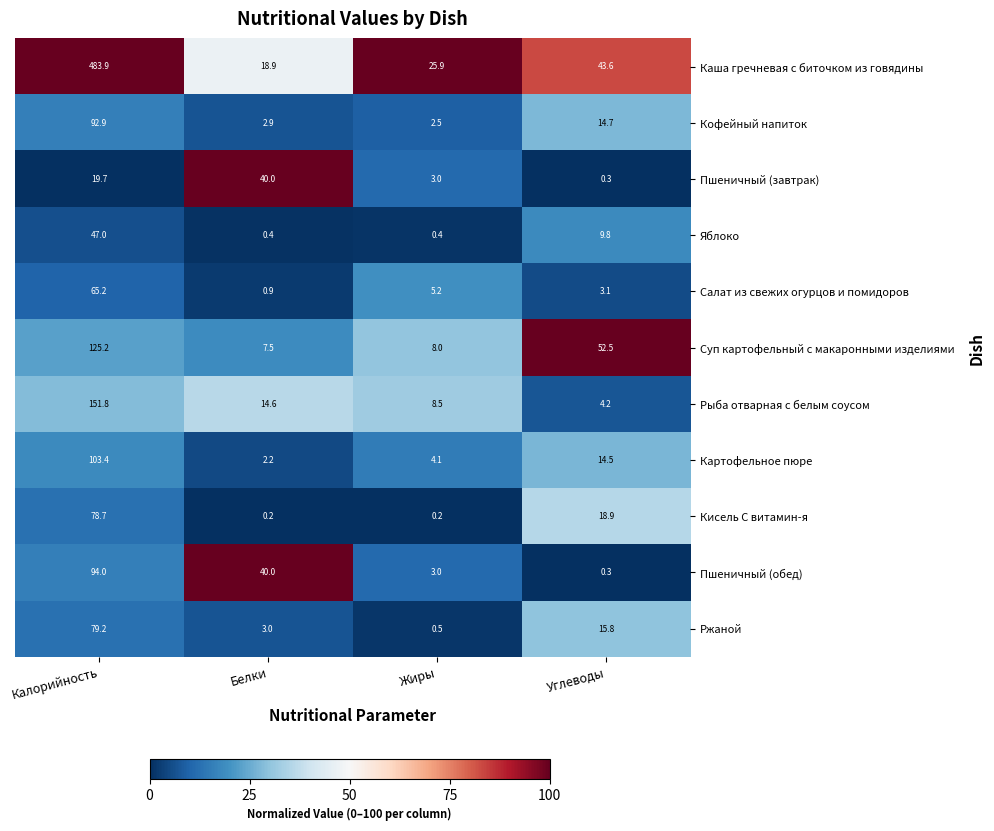

What is the maximum value for Рыба отварная с белым соусом?

151.8